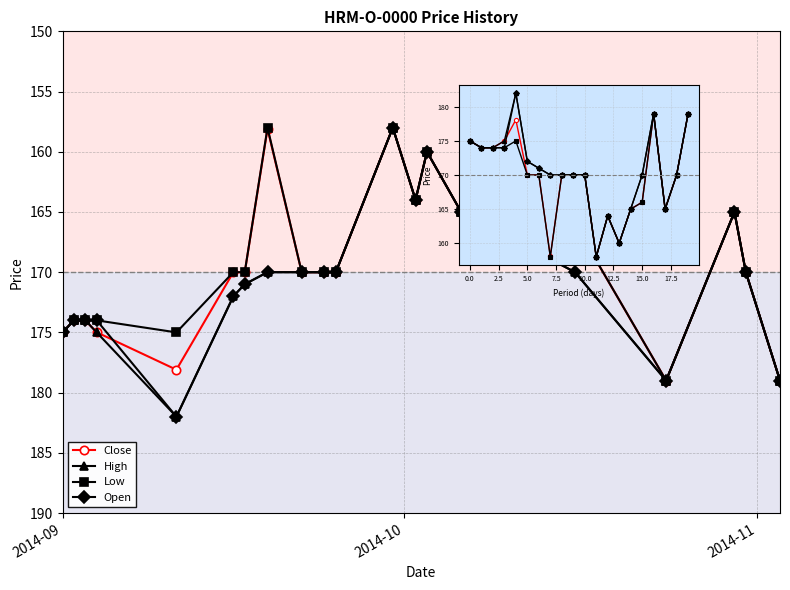

What is the minimum value shown in the chart?

158.0